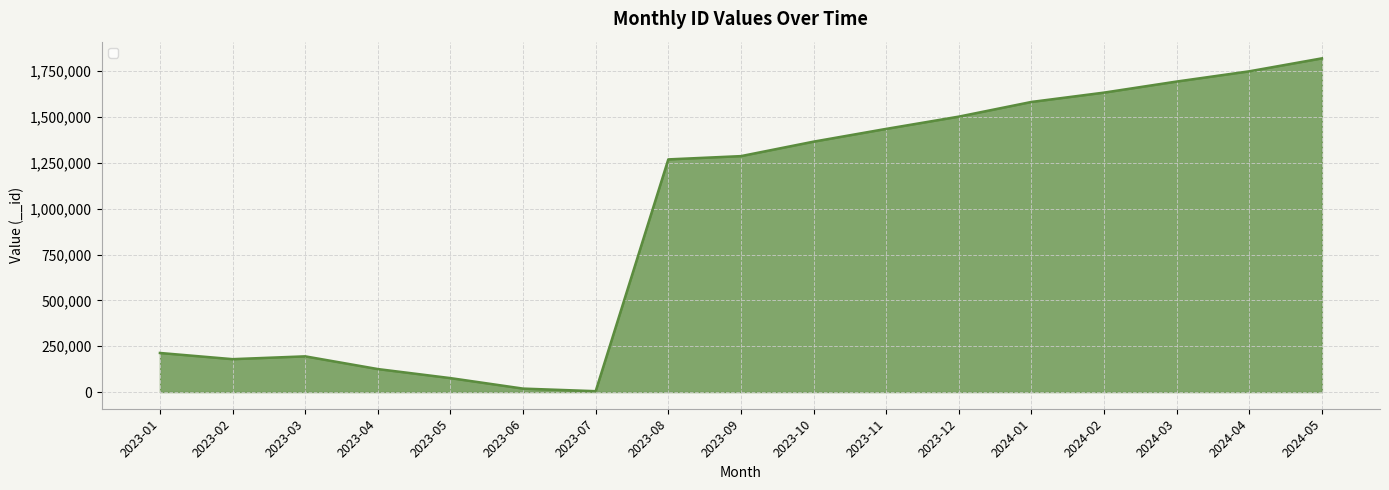

What position from the left is 2023-04?

4